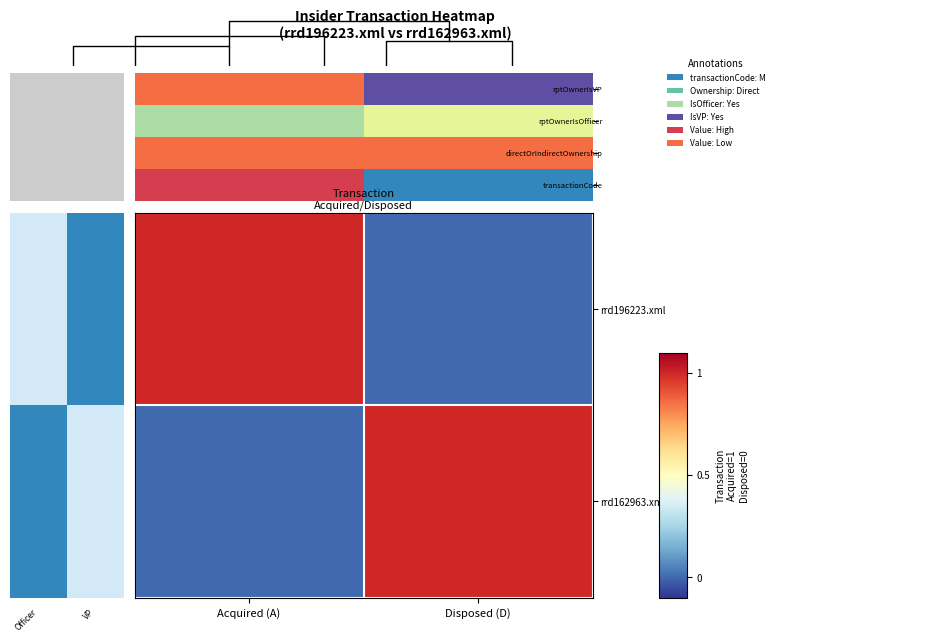

Rank the series at Disposed (D) from highest to lowest value.

rrd162963.xml, rrd196223.xml